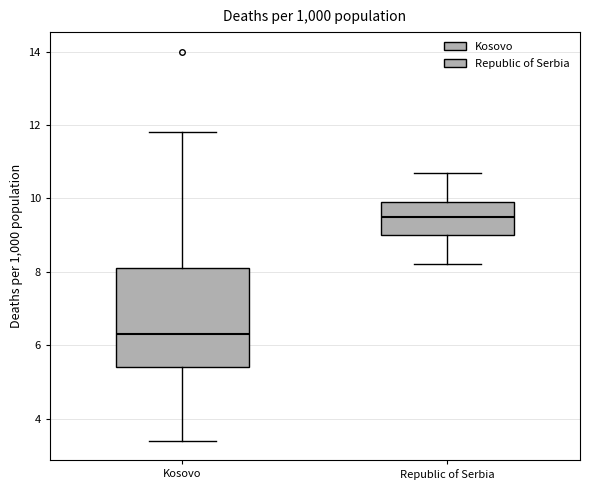

Reading left to right, transcribe this box plot: for each box, give where its median line is, the range the box spans, and where its two whiskers end, as read against the y-axis. The values are not printed on the chart, so give them approximately, as read against the axis.

Kosovo: median 6.4, box 5.4 to 8.2, whiskers 3.4 to 11.8
Republic of Serbia: median 9.6, box 9.0 to 10.0, whiskers 8.2 to 10.8